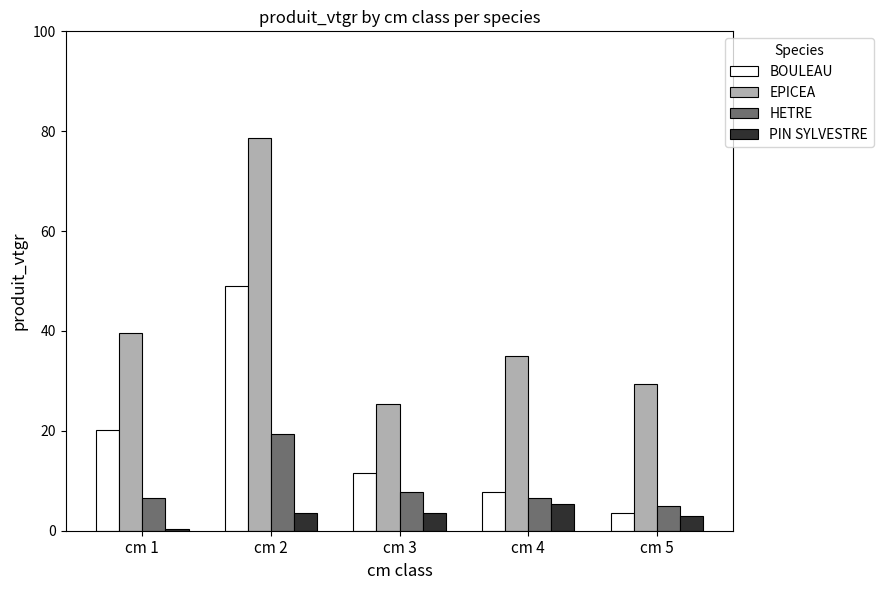

How many data points does each series have?

5